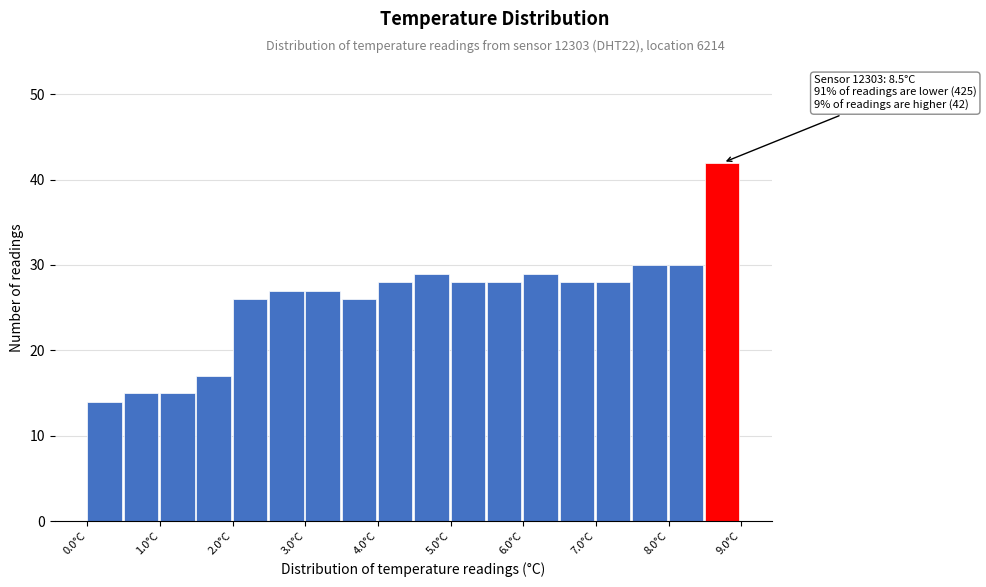

Over which range of the x-axis is the bar tallest?

8.5 to 9.0